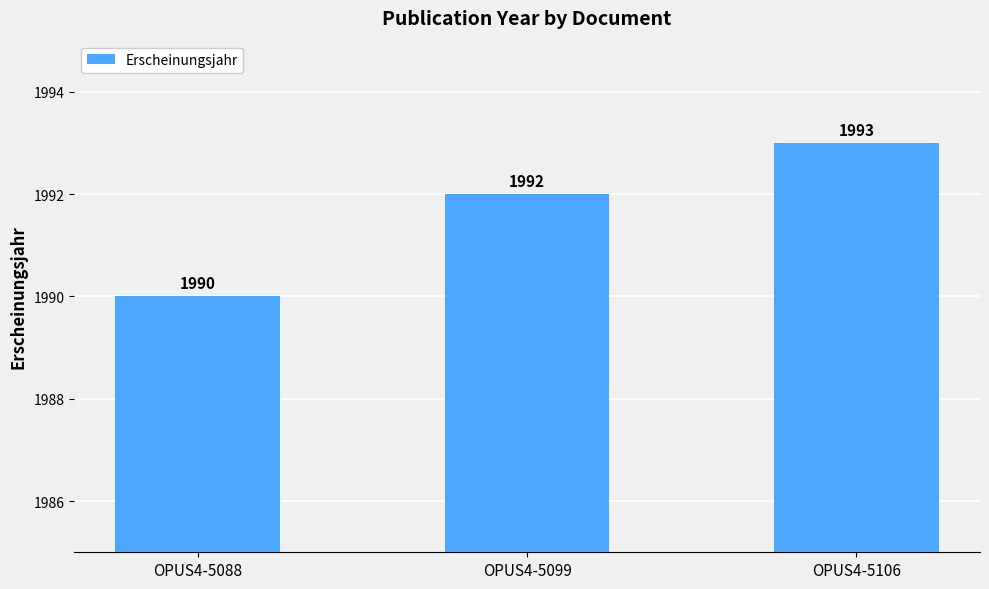

How many data points does each series have?

3